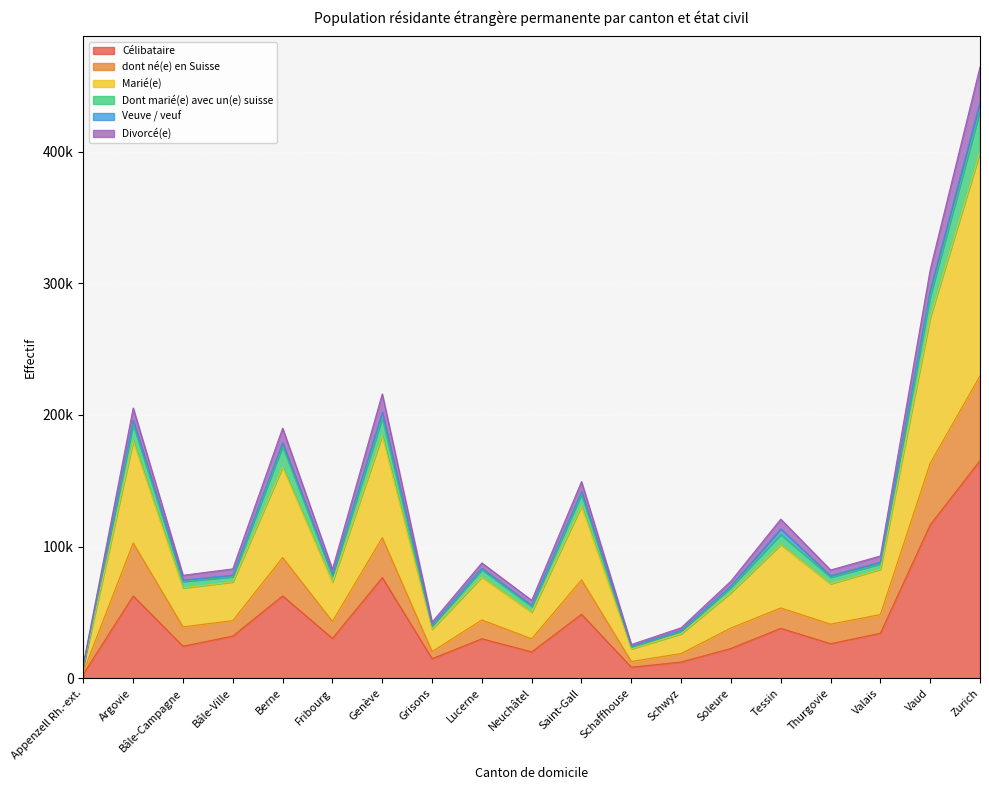

True or false: Célibataire has a value of 76522 at Genève.

True